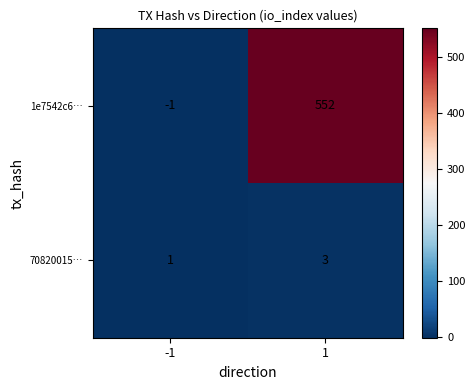

Reading right to left, list all the values displayed in this chart.

1e7542c6…: 552	-1
70820015…: 3	1